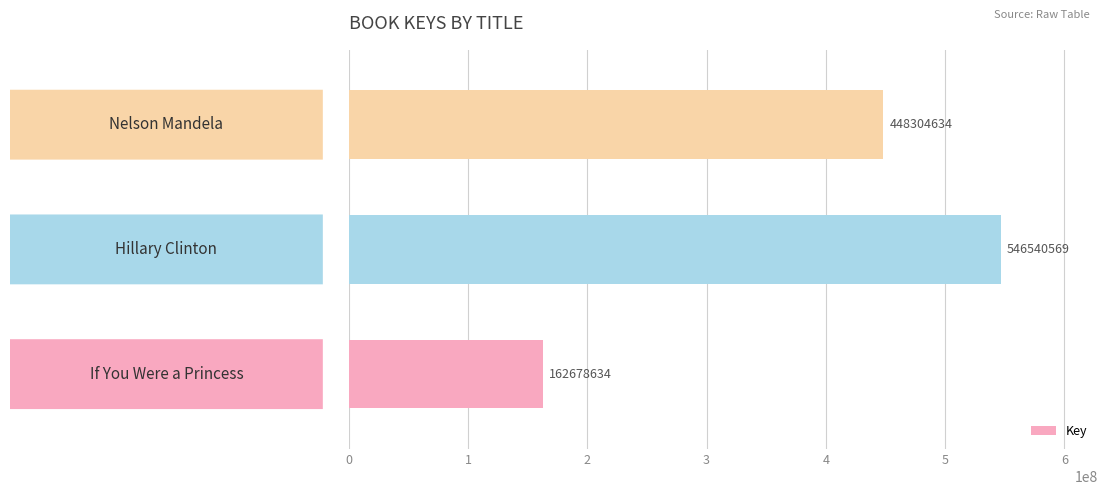

How many values are between 162678634 and 546540569?

3